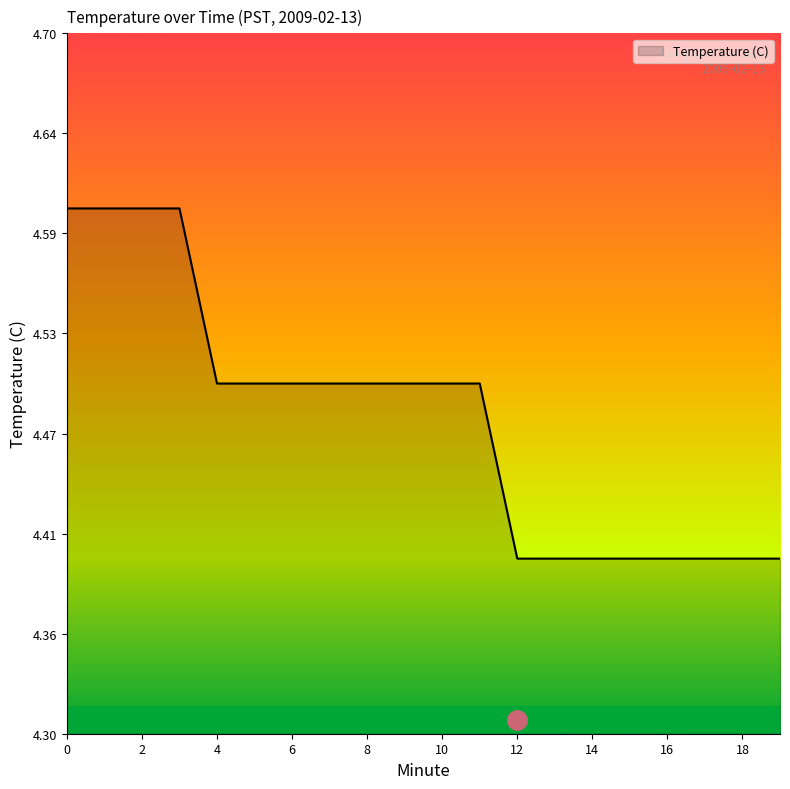

At which category does the chart reach its minimum across all series?

12